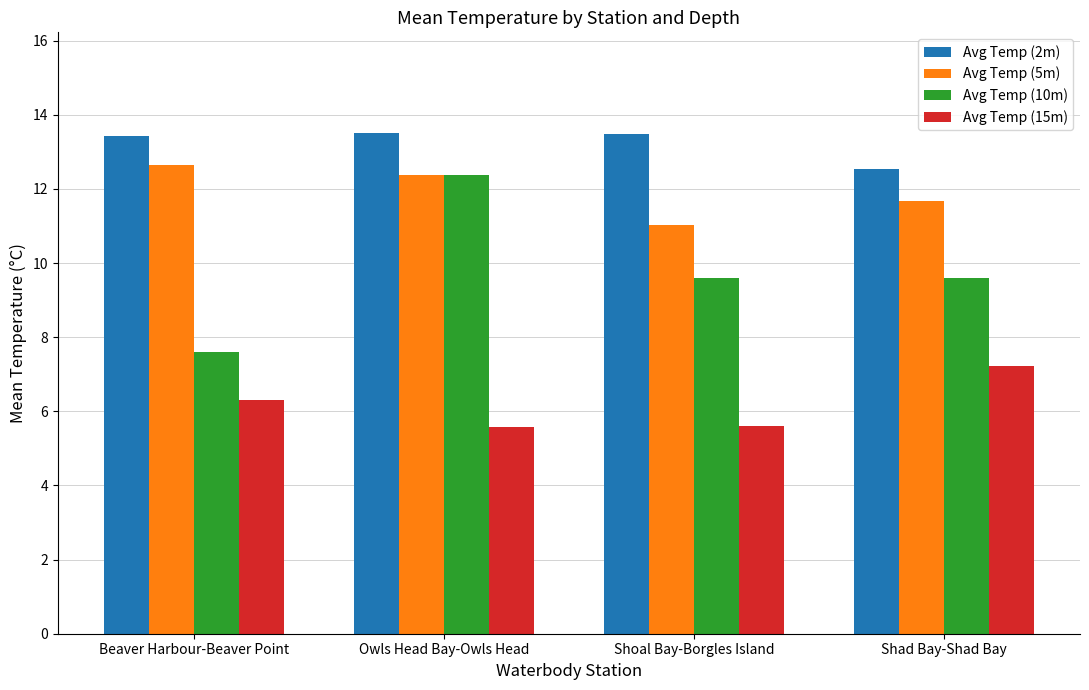

What is the difference between the highest and lowest values at Shad Bay-Shad Bay?

5.3